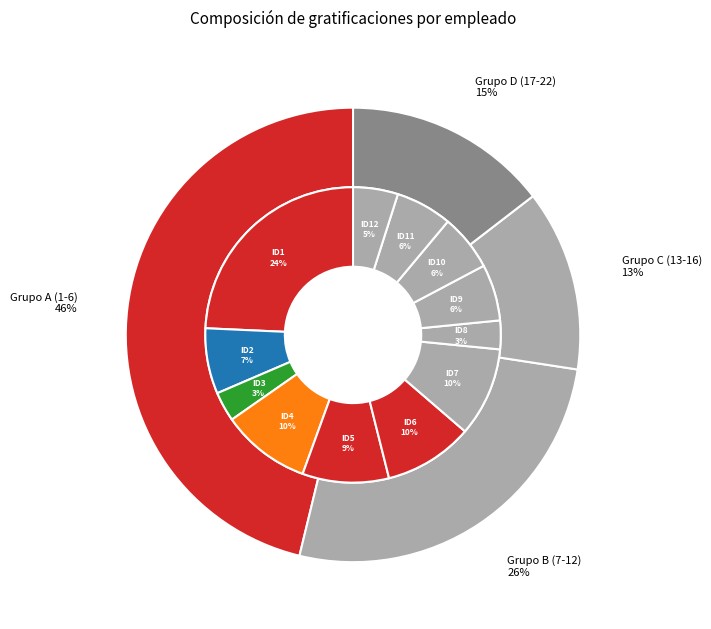

Which has a higher value, 3 or 13?

13